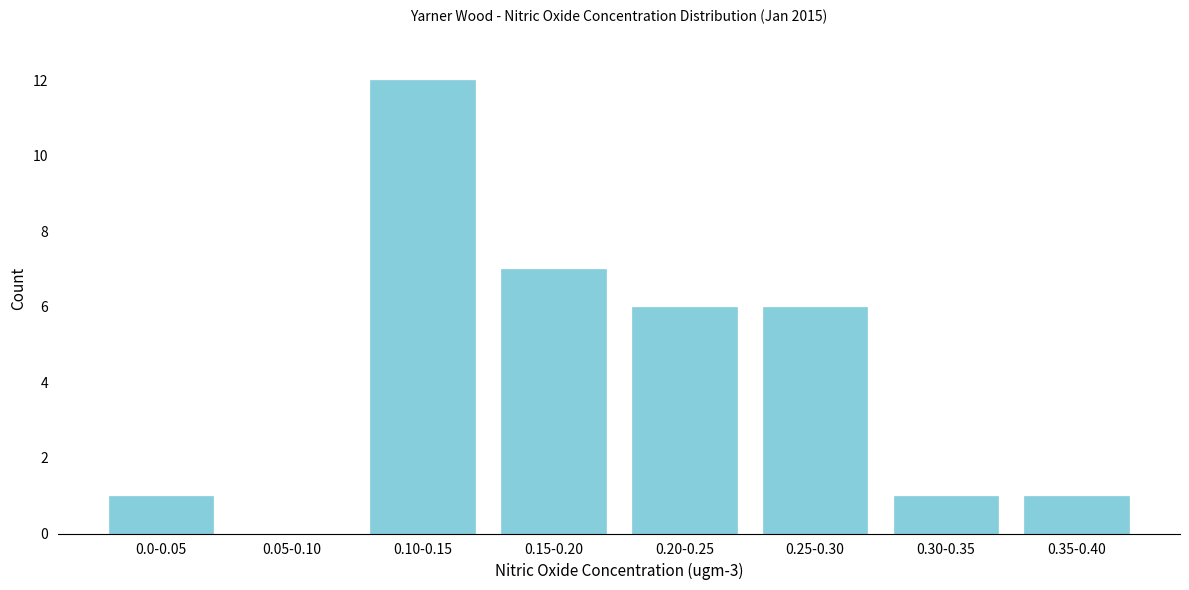

Reading left to right, extract all data points from this chart.

0.0-0.05=1	0.05-0.10=0	0.10-0.15=12	0.15-0.20=7	0.20-0.25=6	0.25-0.30=6	0.30-0.35=1	0.35-0.40=1